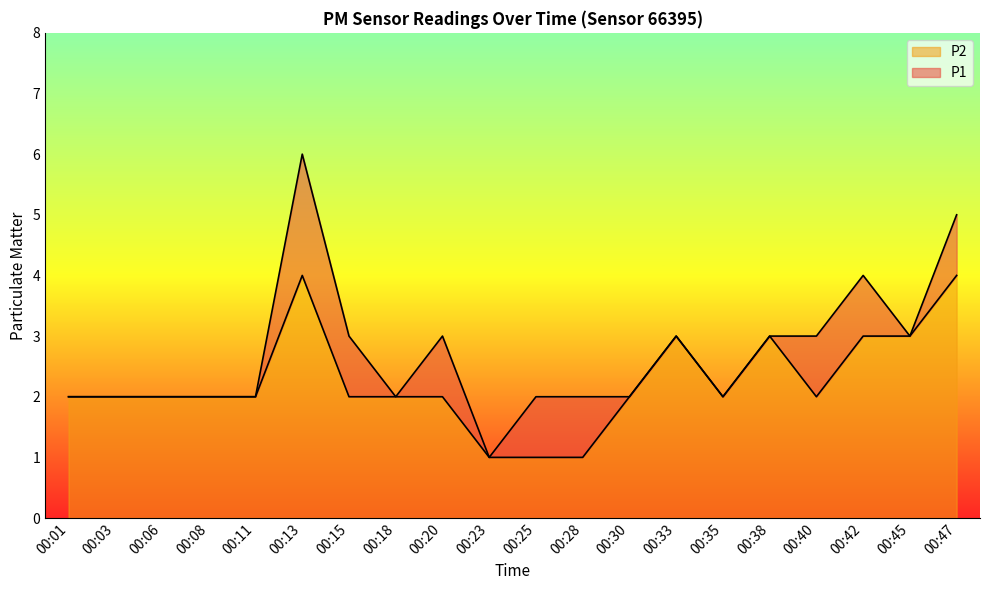

What is the spread (max minus min) of values at 00:42?

1